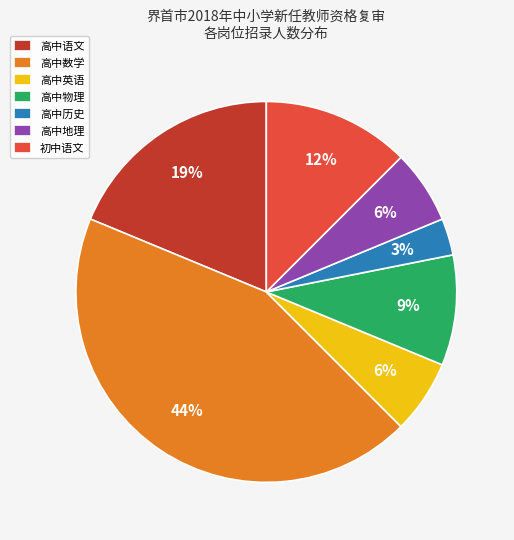

What is the ratio of the value at 高中历史 to the value at 高中数学?

0.1